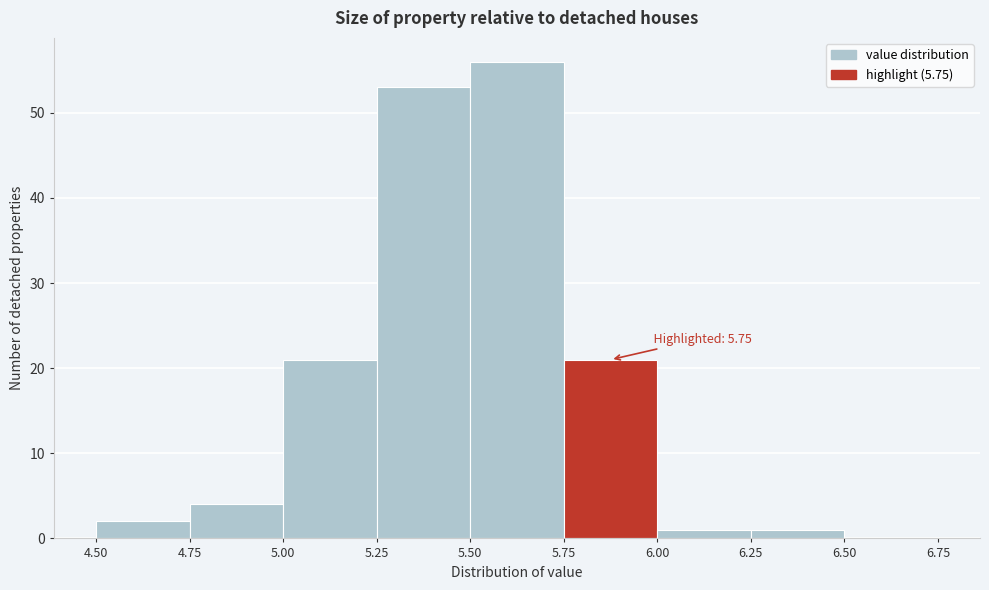

Which range on the x-axis has the tallest bar?

5.50 to 5.75